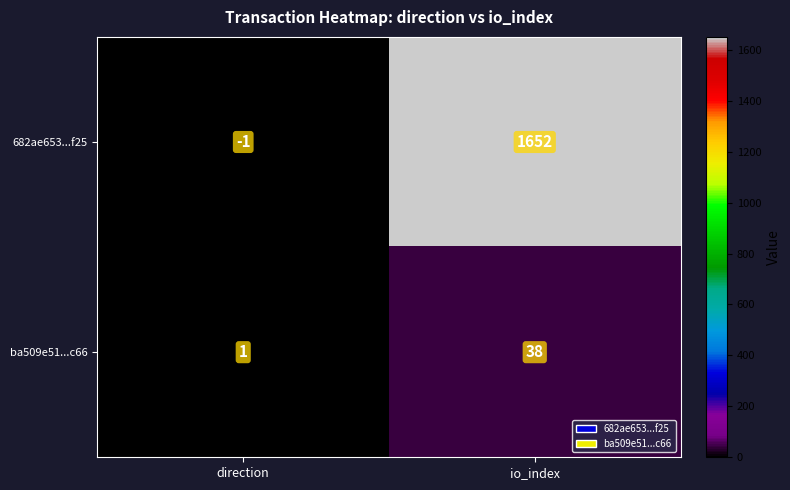

The value of ba509e51...c66 at direction is 0. True or false?

False